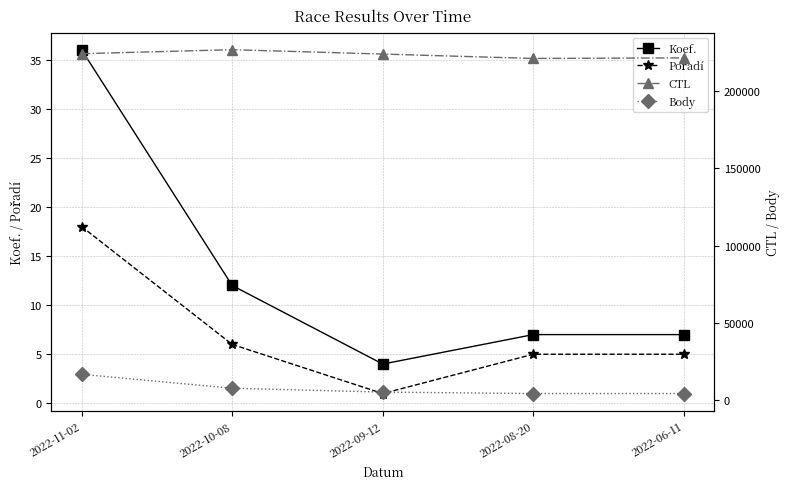

What is the maximum value shown in the chart?

227021